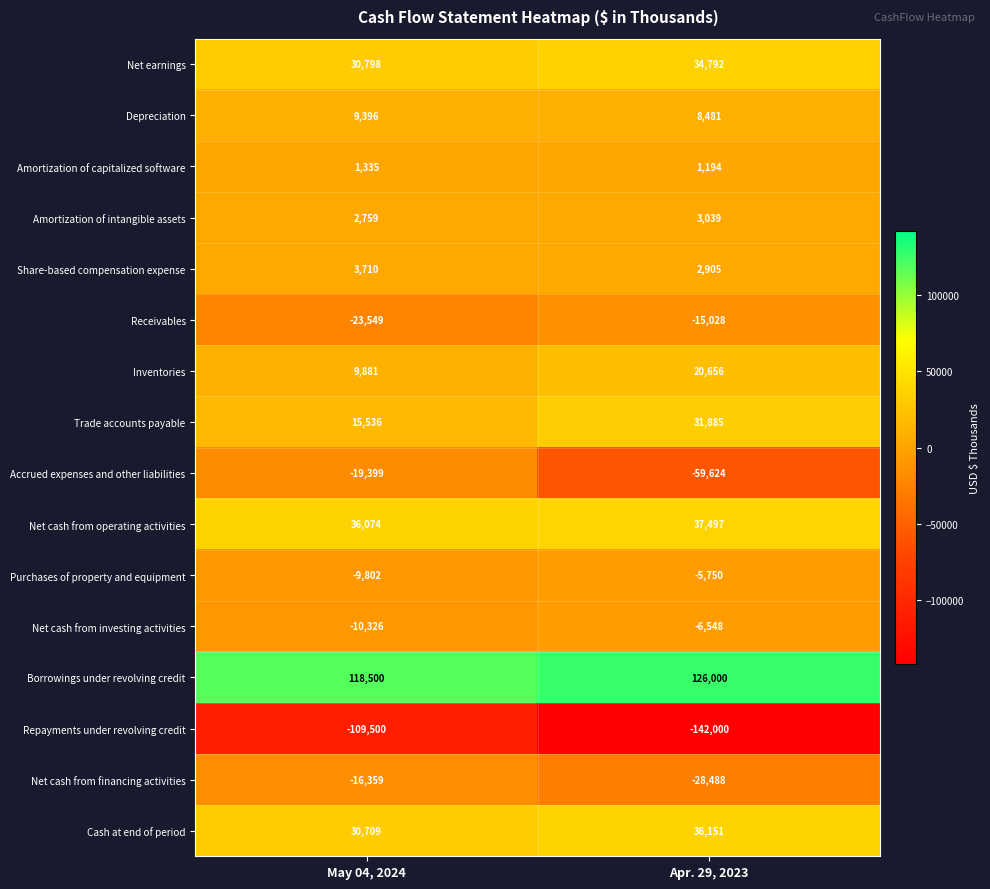

What is the approximate value of Cash at end of period at Apr. 29, 2023?

36151